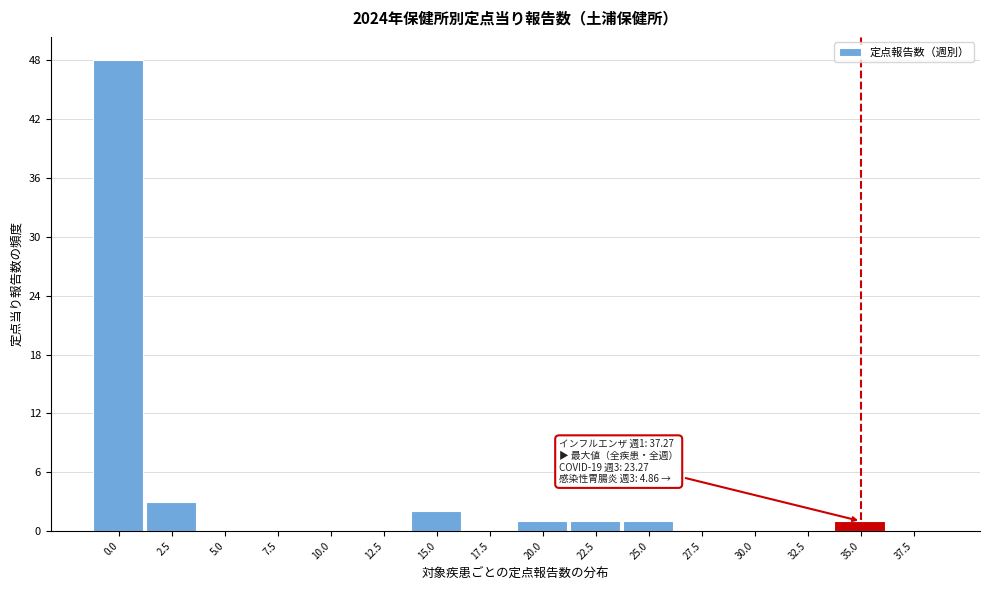

Reading left to right, list all the values displayed in this chart.

0.0=48	2.5=3	5.0=0	7.5=0	10.0=0	12.5=0	15.0=2	17.5=0	20.0=1	22.5=1	25.0=1	27.5=0	30.0=0	32.5=0	35.0=1	37.5=0